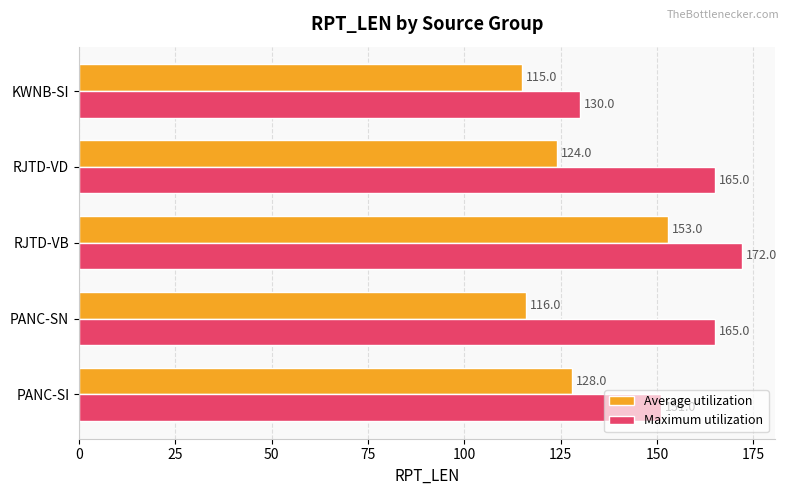

The Maximum utilization series shows 165 at PANC-SN. True or false?

True